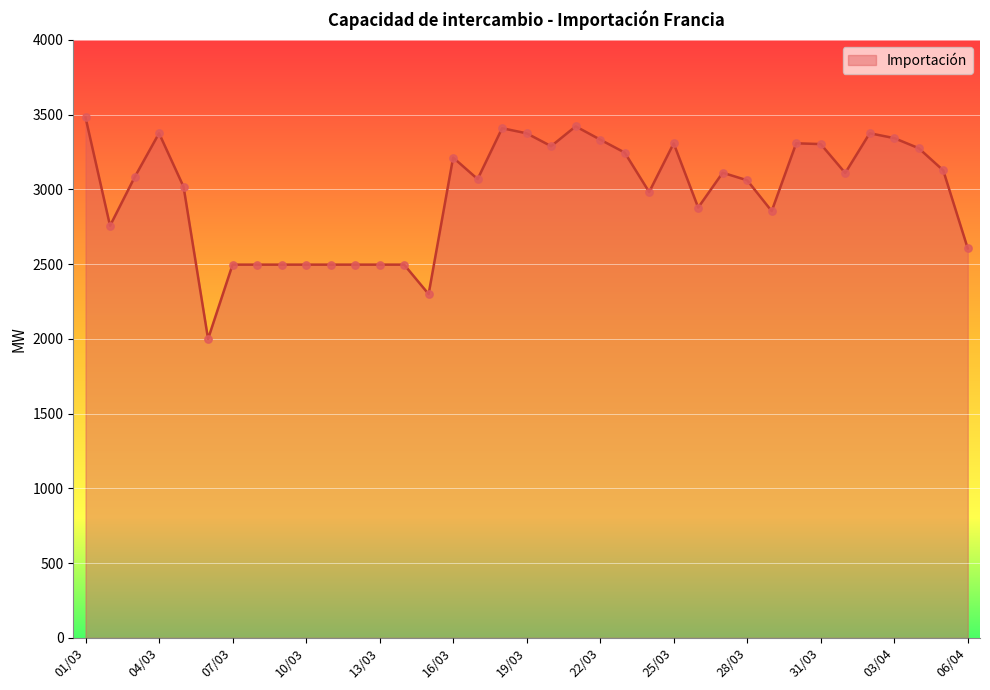

What is the difference between the maximum and minimum values?

1481.8